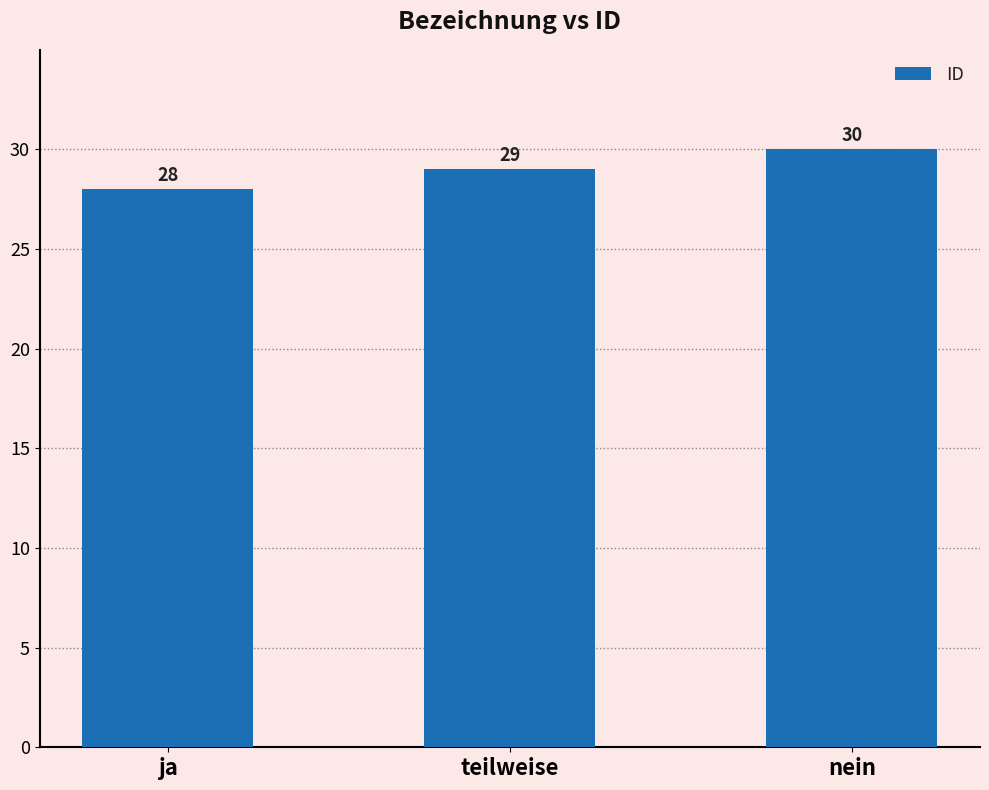

How many values are between 28 and 30?

3